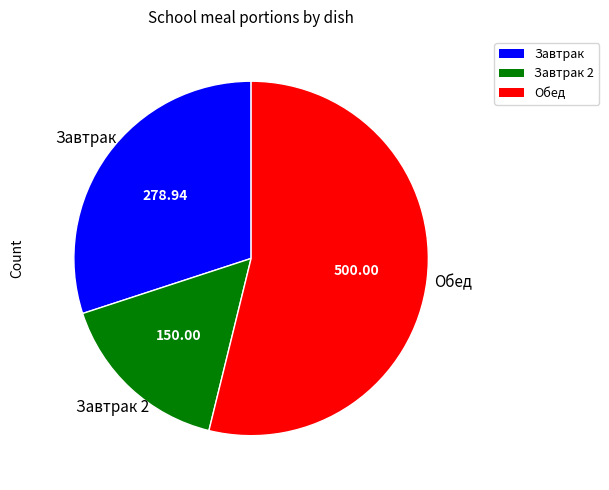

Is there a majority slice in this chart?

Yes